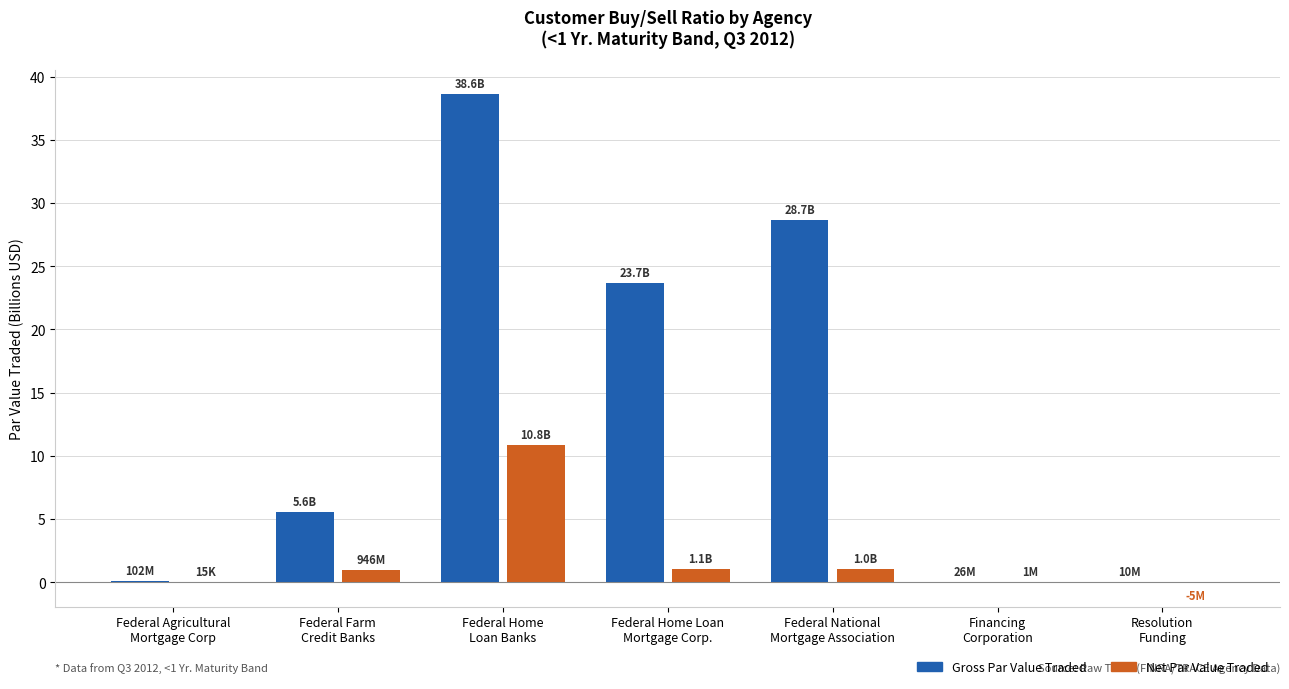

What is the total value across all series at Federal Home Loan
Mortgage Corp.?

24.8